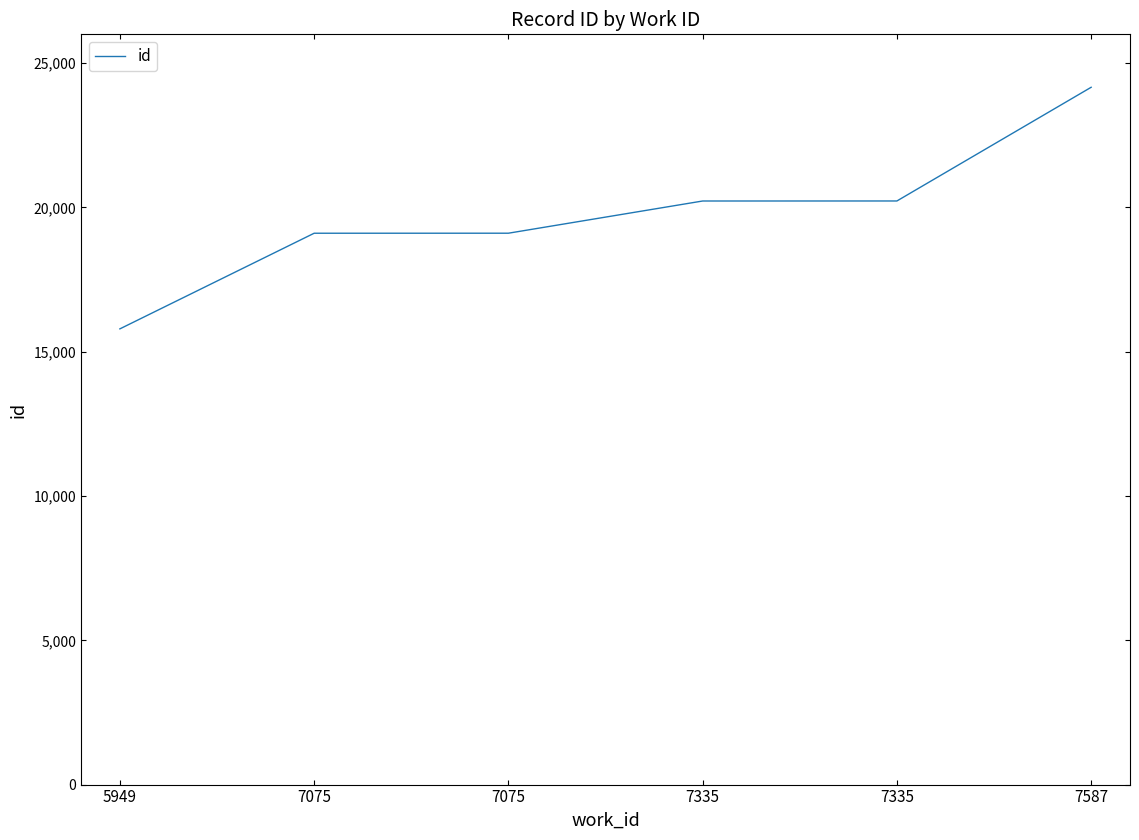

Is this an area chart (filled region under the line)?

No